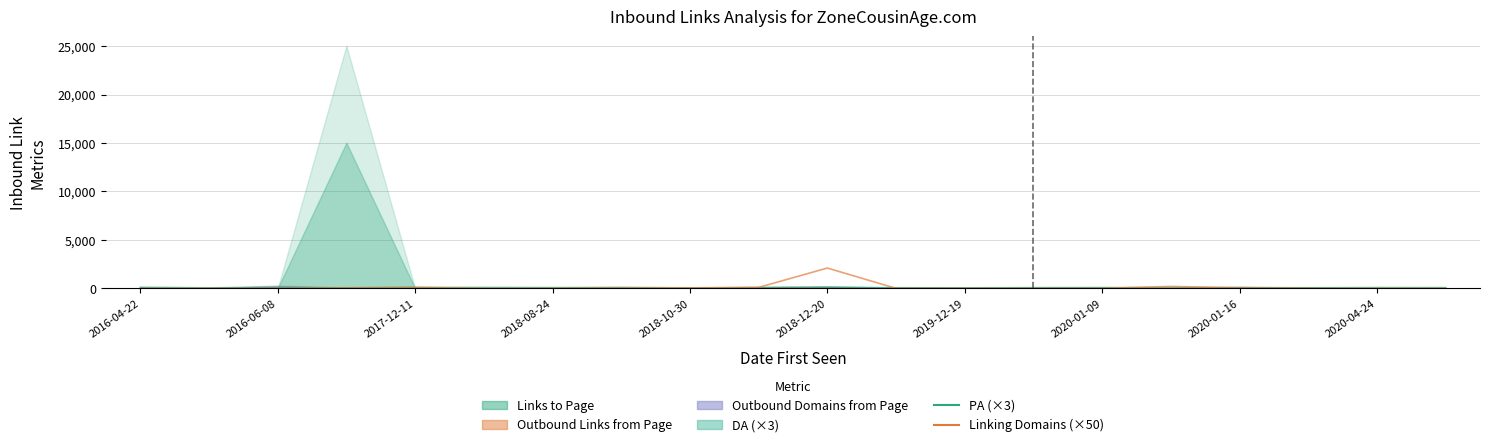

True or false: Linking Domains (×50) has a value of 50 at 2020-01-09.

True